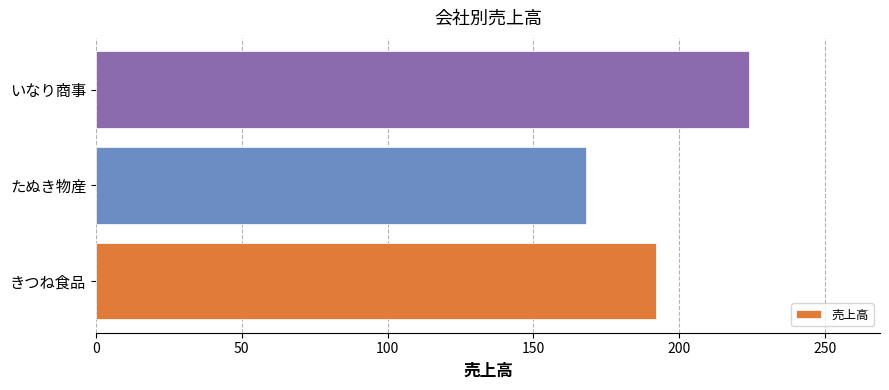

How many bars are there in total?

3